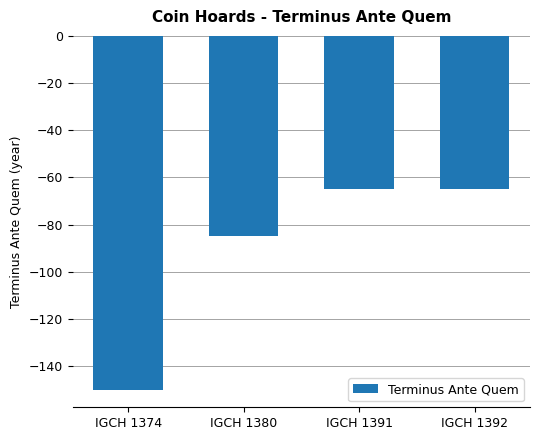

True or false: the data shows -99 at IGCH 1392.

False